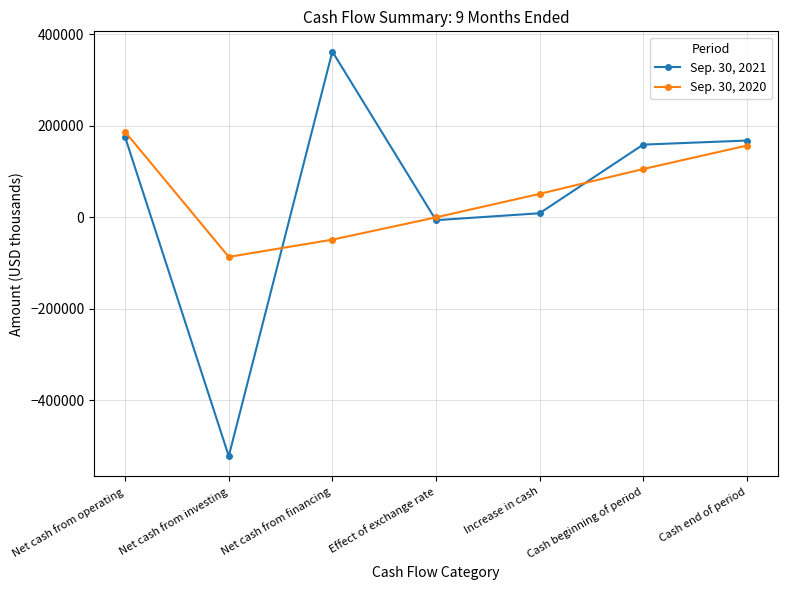

Which series changed the most between Net cash from operating and Cash beginning of period?

Sep. 30, 2020